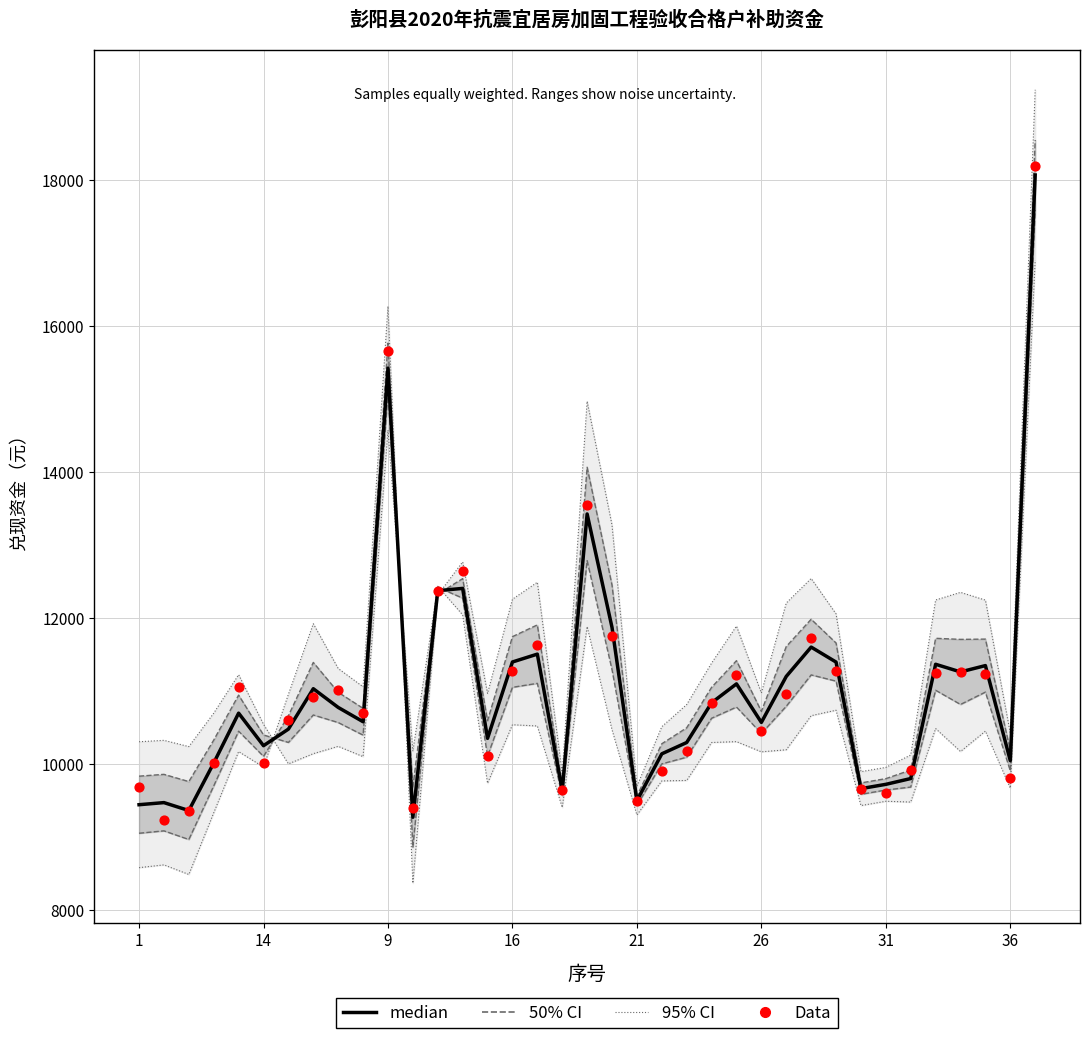

Which series reaches the minimum Y coordinate?

Data